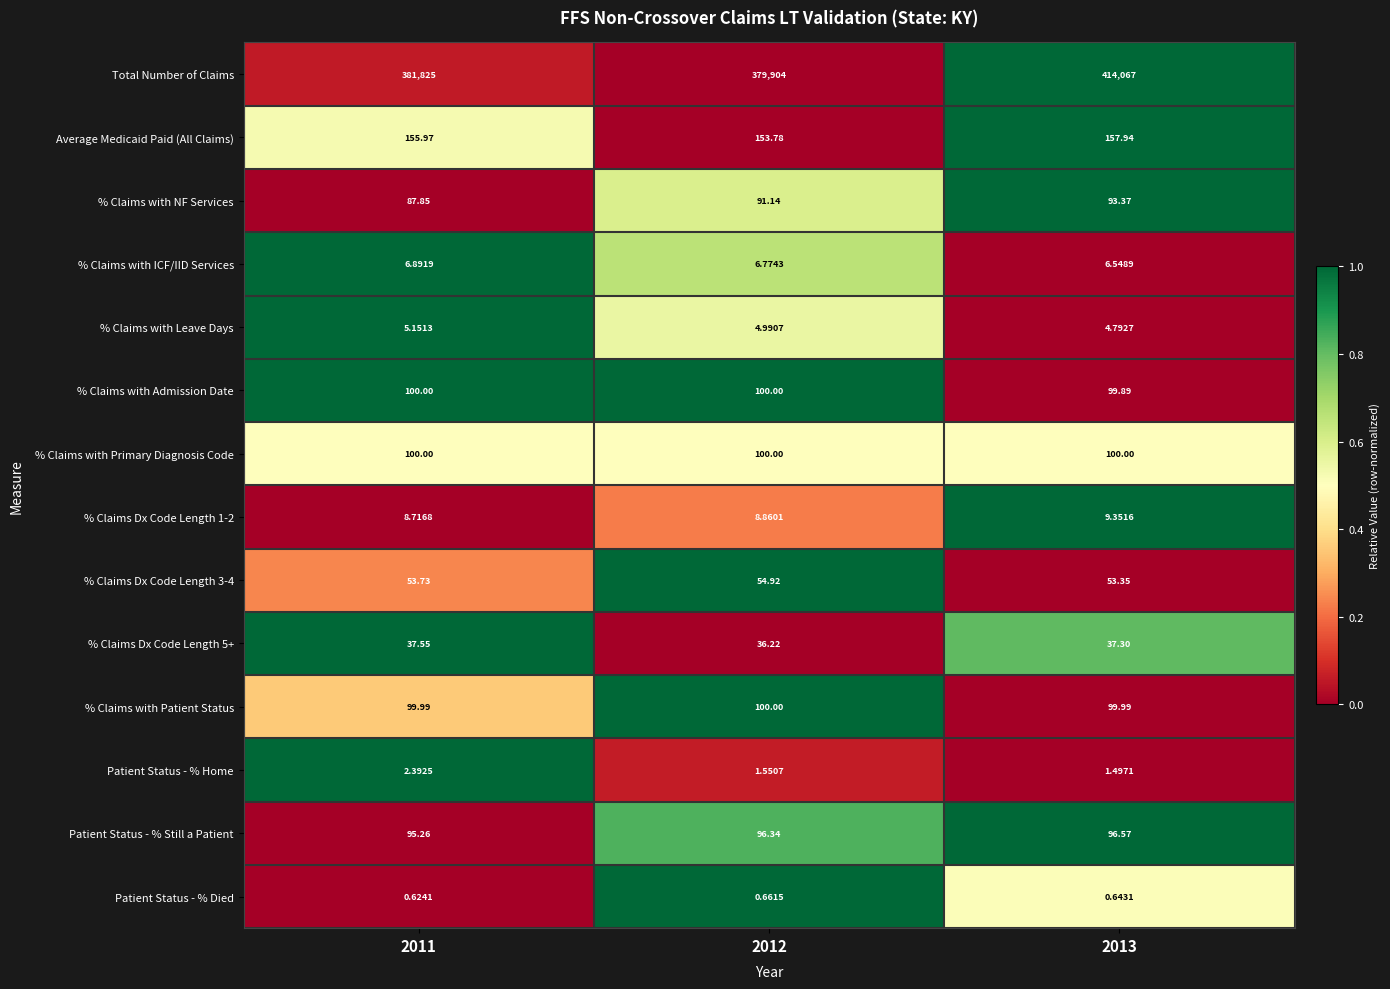

Between 2012 and 2013, which series saw the biggest shift?

Total Number of Claims